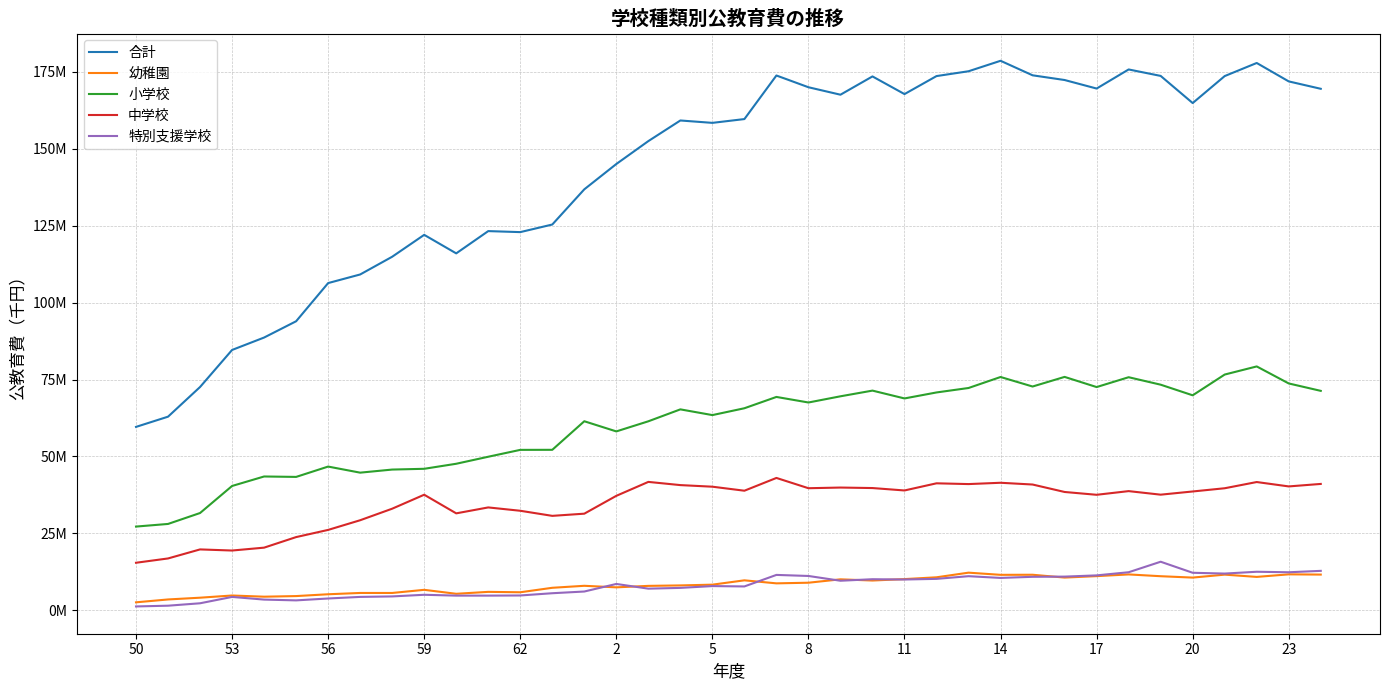

Is this an area chart (filled region under the line)?

No